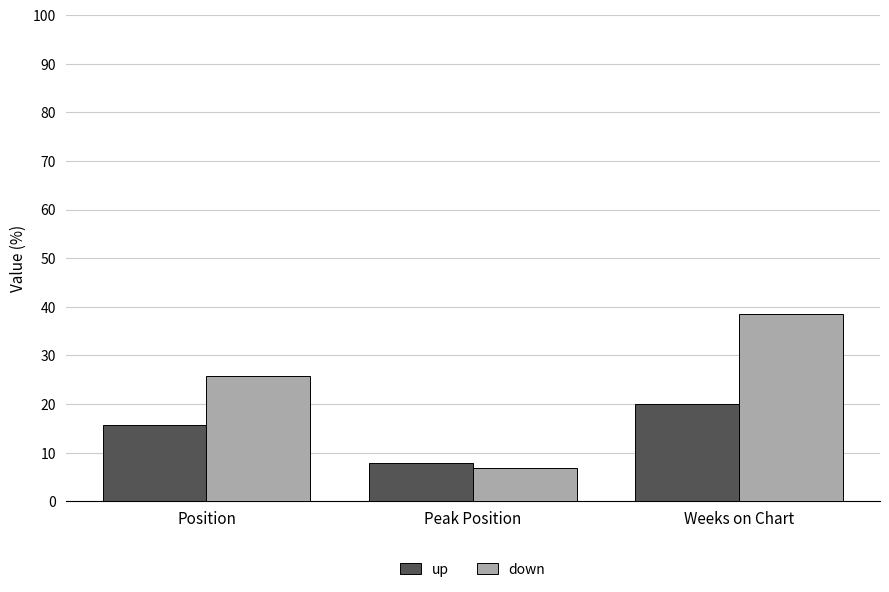

What is the value of the up bar at the 1st from the left?

15.7